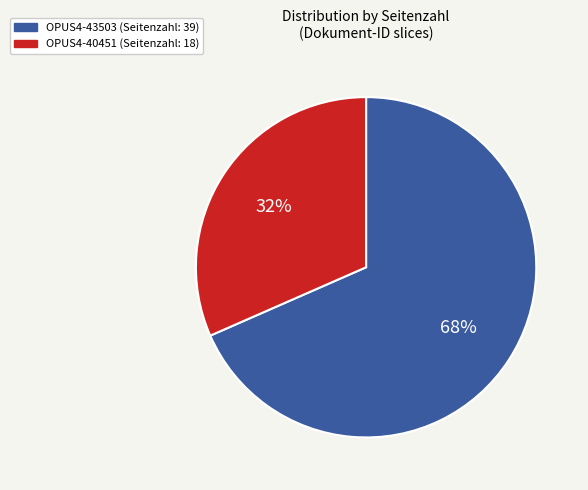

Which slice is the smallest?

OPUS4-40451